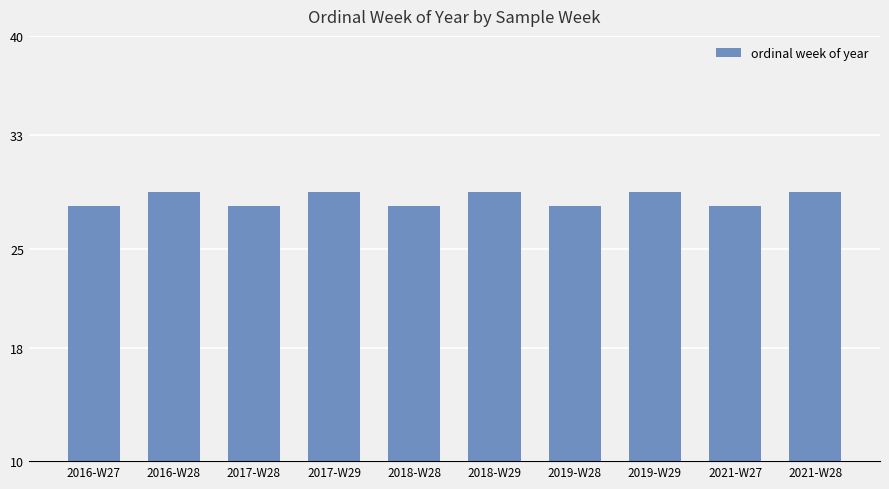

What is the minimum value shown in the chart?

28